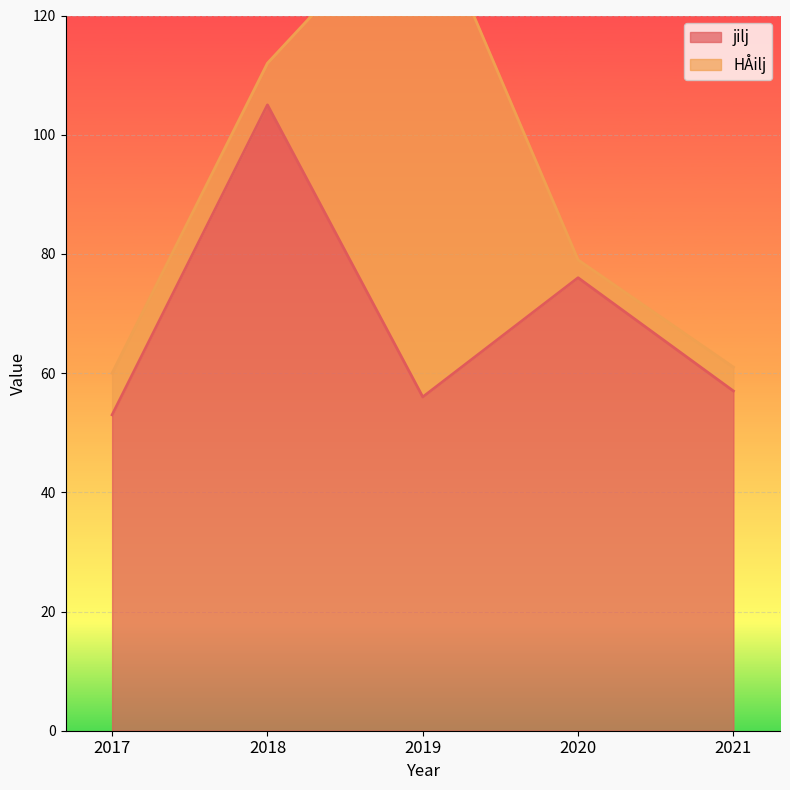

List the labels in order of value, largest first.

2018, 2020, 2021, 2019, 2017